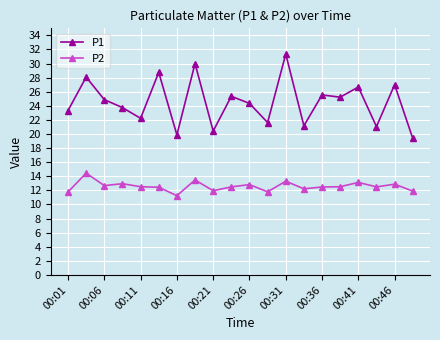

What is the average value of the P2 series?

12.6